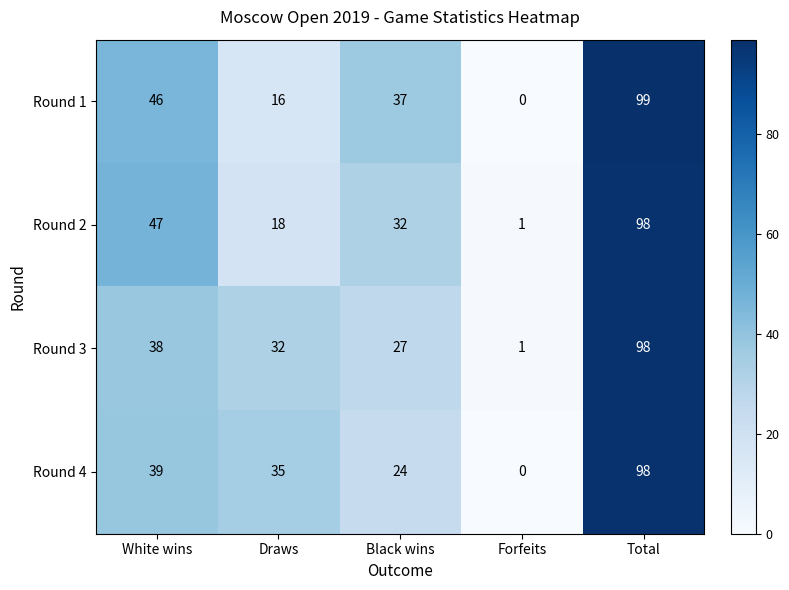

Which series has the widest spread of values?

Round 1